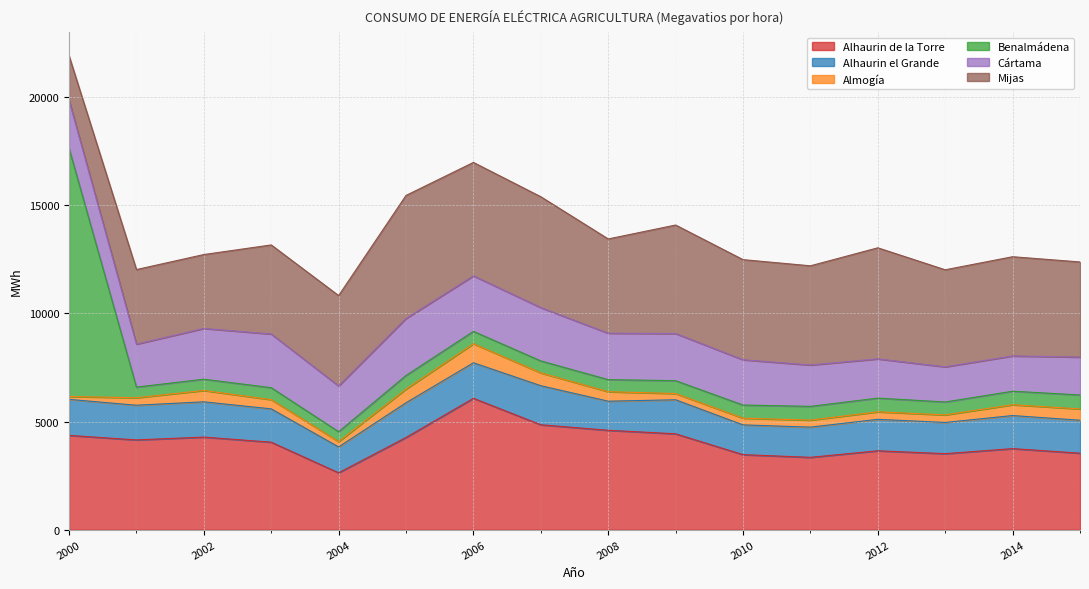

Which category has the lowest value in the Mijas series?

2000